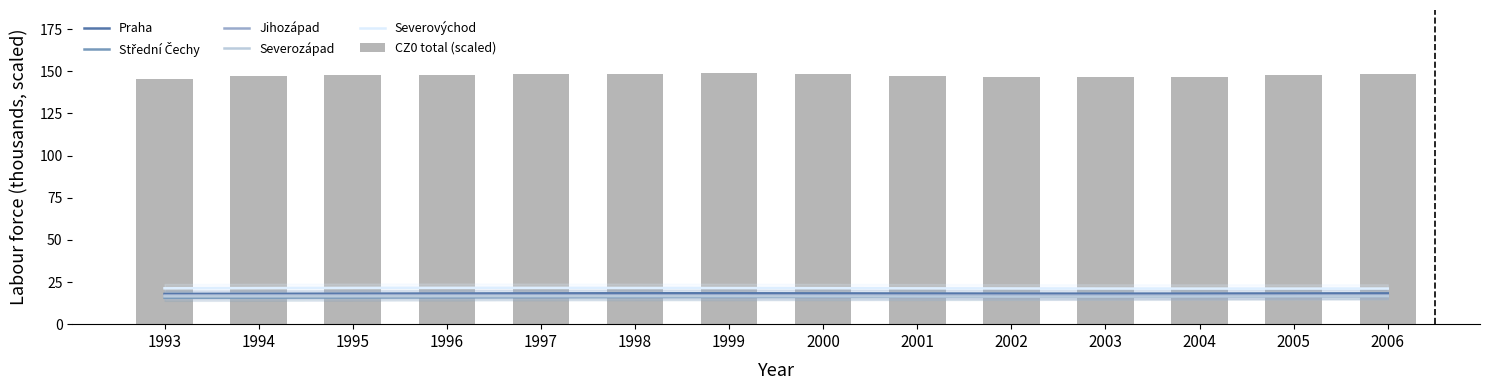

The Střední Čechy series shows 16.5 at 2003. True or false?

True